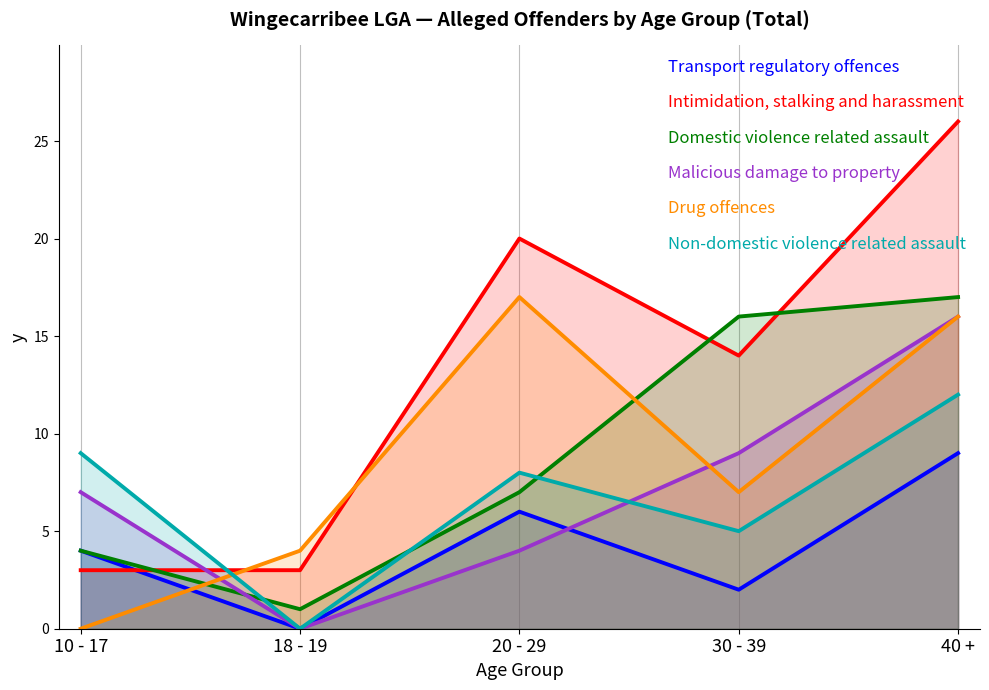

True or false: Domestic violence related assault has more than 2 points higher than both neighbors.

False